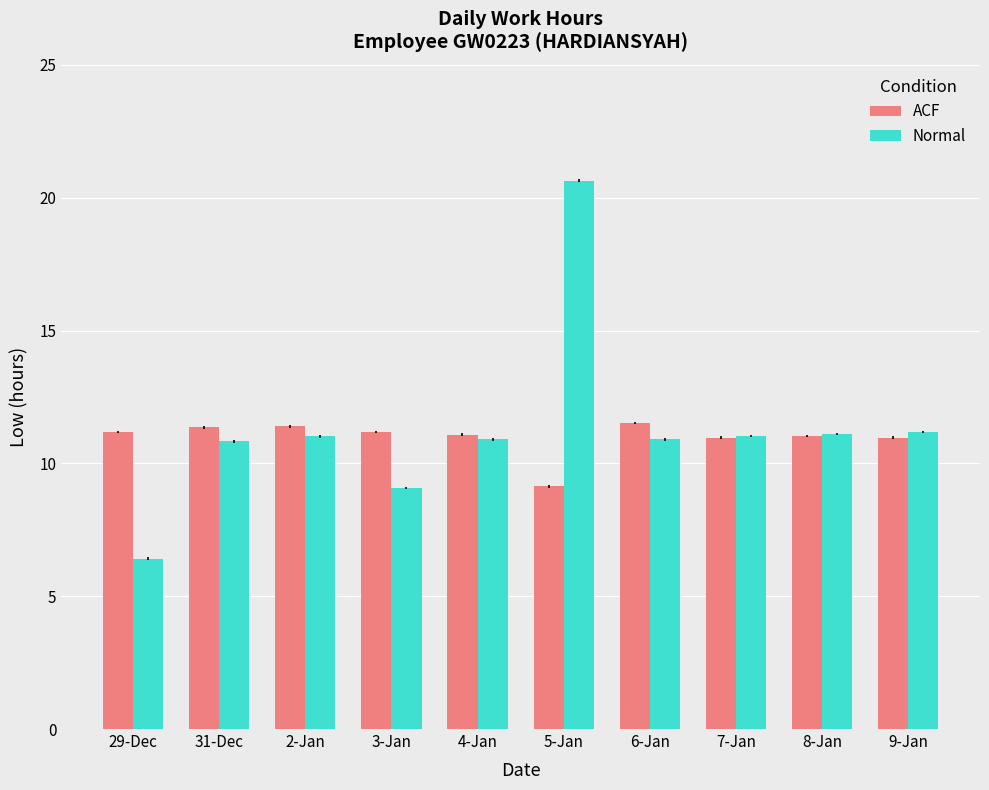

At which category does the chart reach its minimum across all series?

29-Dec